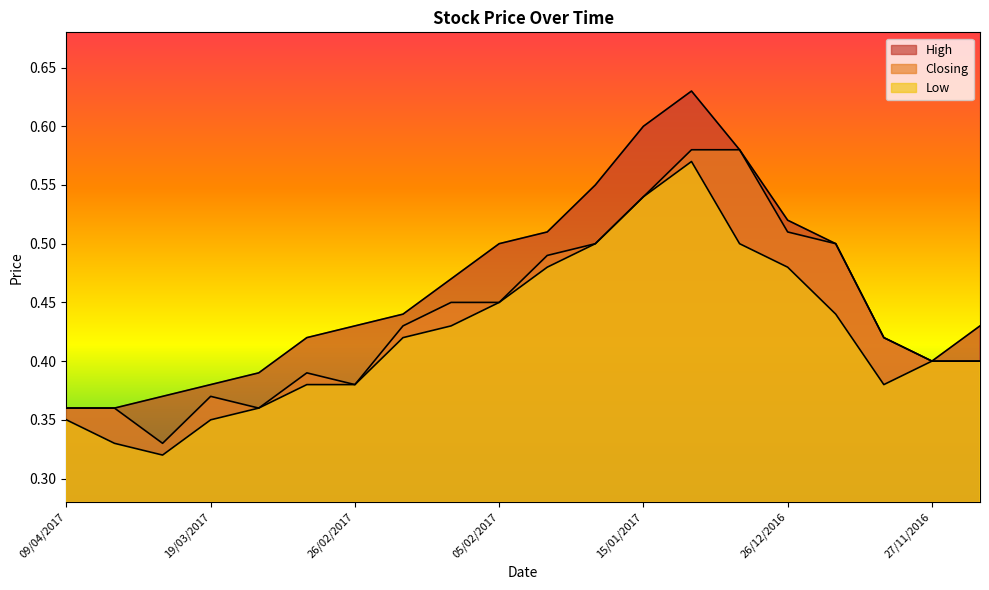

What is the value of the Closing point at the 18th from the left?

0.4